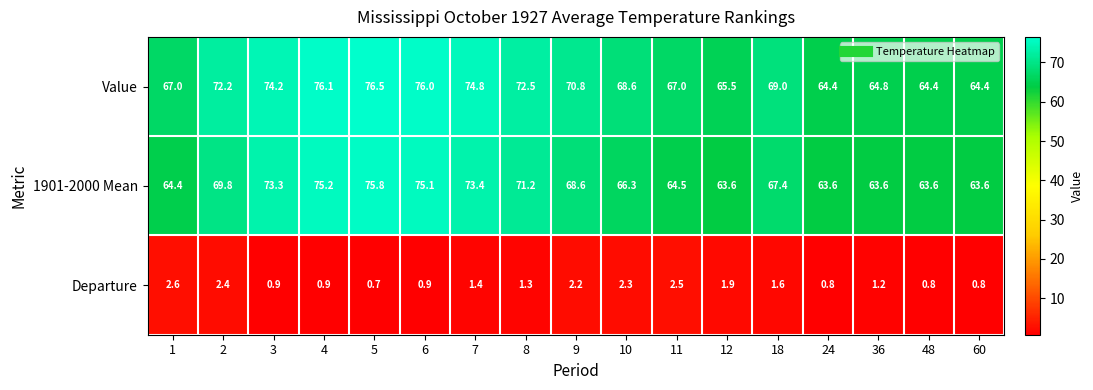

Is the value of 1901-2000 Mean at 5 greater than the value of Value at 10?

Yes